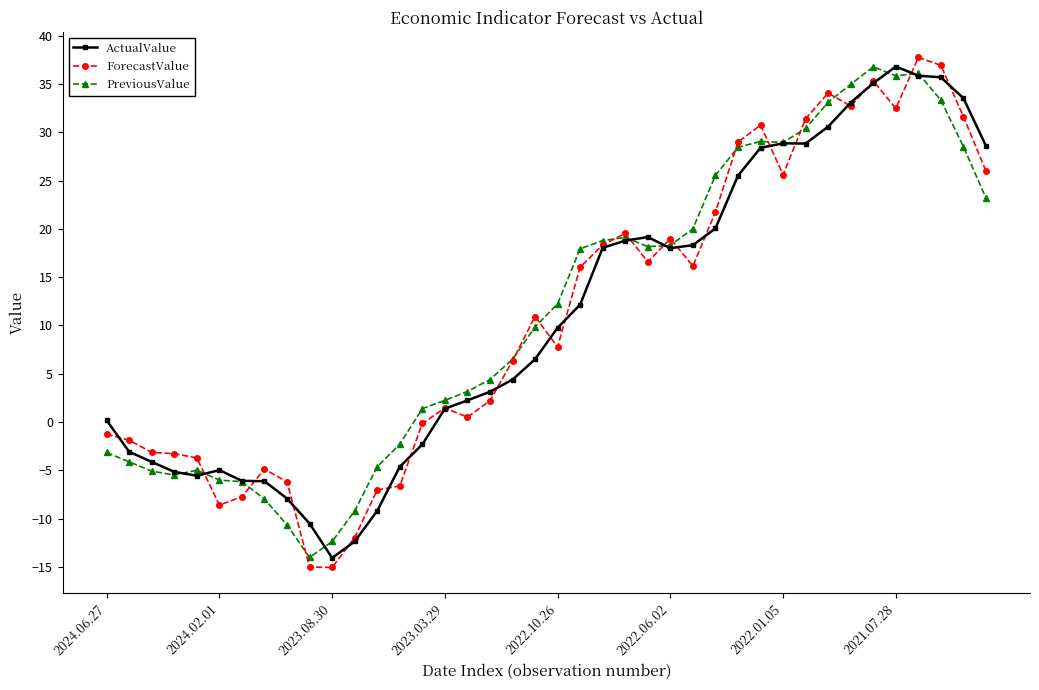

How many data points in ActualValue are above 9?

20